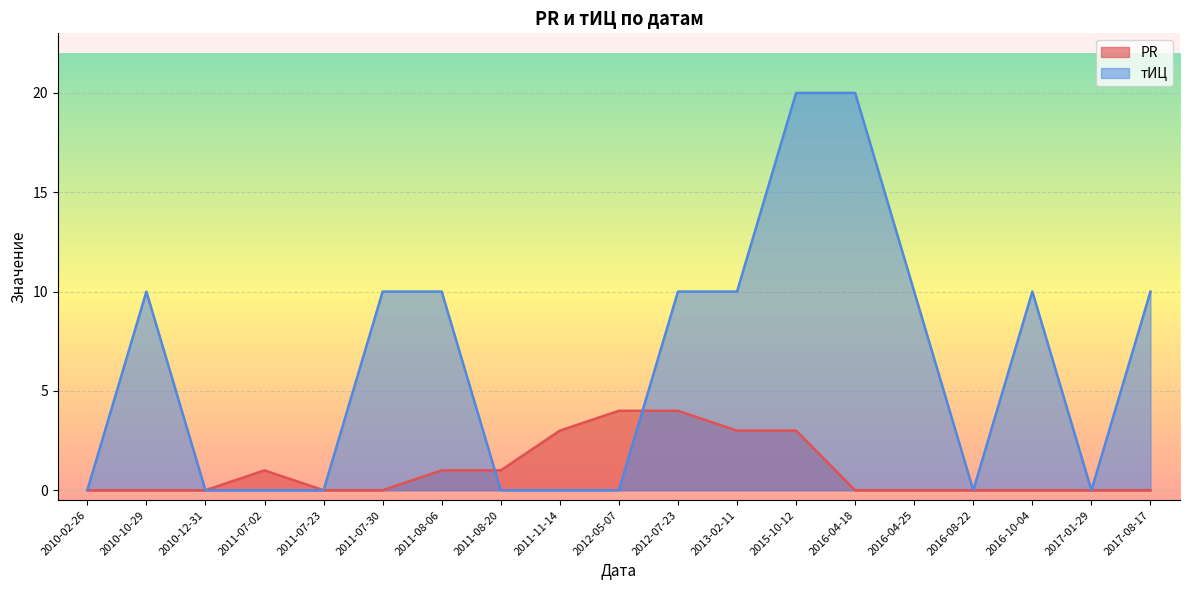

List the series in order of their peak value, highest first.

тИЦ, PR